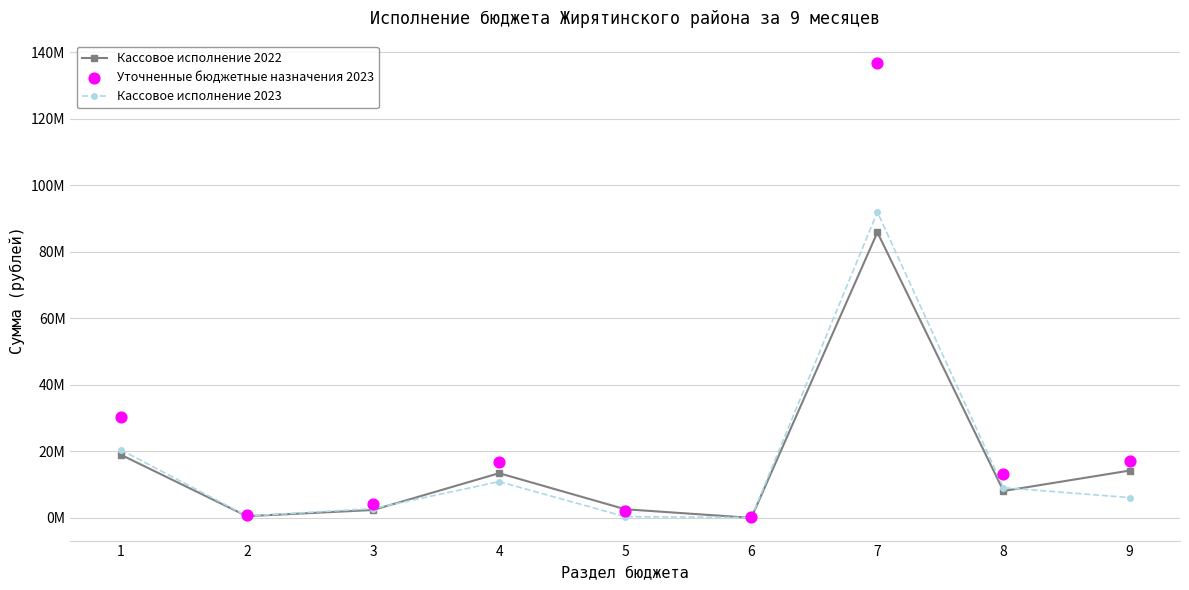

What are all the series names shown in the legend?

Кассовое исполнение 2022, Кассовое исполнение 2023, Уточненные бюджетные назначения 2023